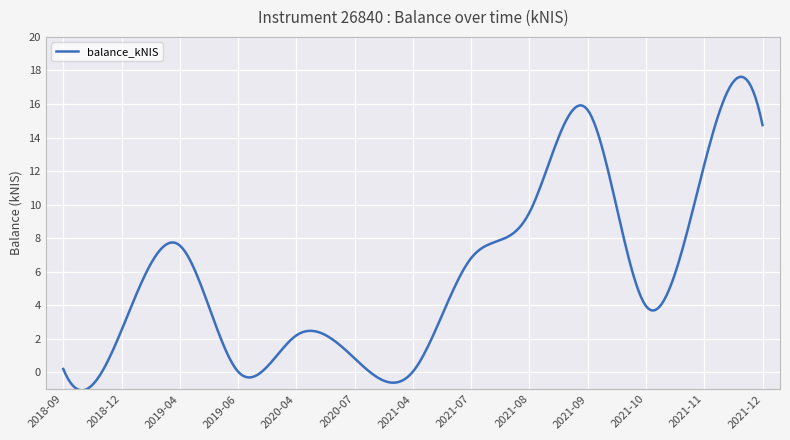

True or false: there are more than 0 points higher than both neighbors.

True